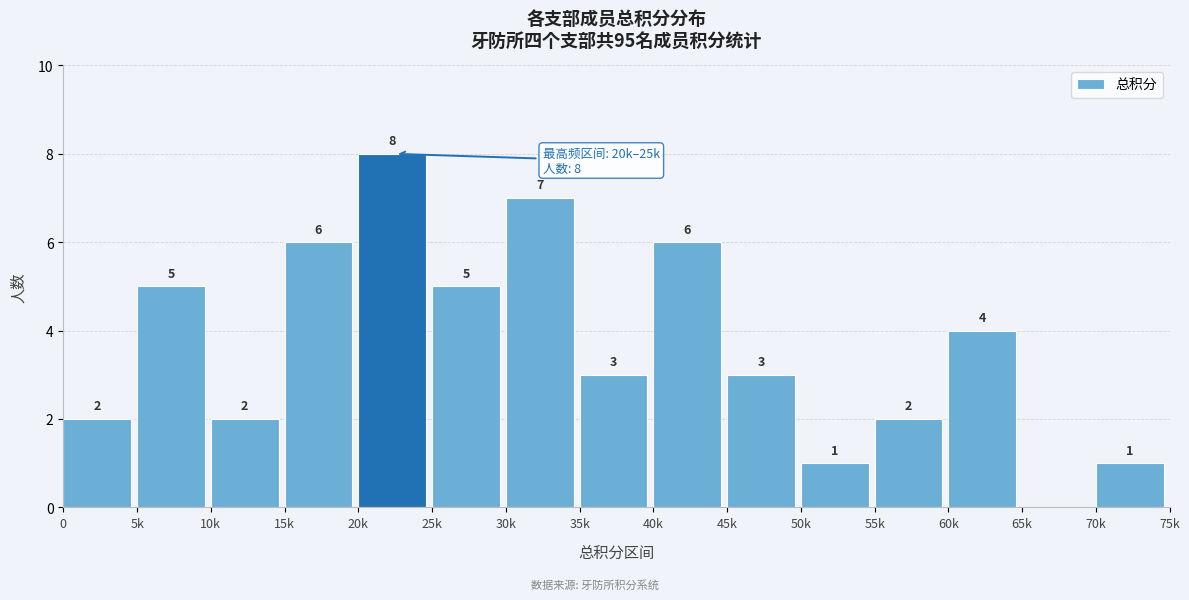

Reading left to right, list all the values displayed in this chart.

0=2	5k=5	10k=2	15k=6	20k=8	25k=5	30k=7	35k=3	40k=6	45k=3	50k=1	55k=2	60k=4	65k=0	70k=1